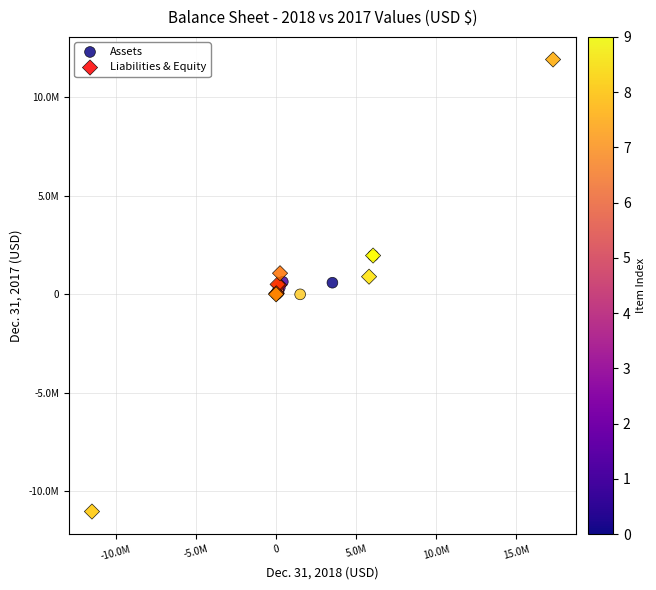

Which series has the largest Y range (max minus min)?

Liabilities & Equity